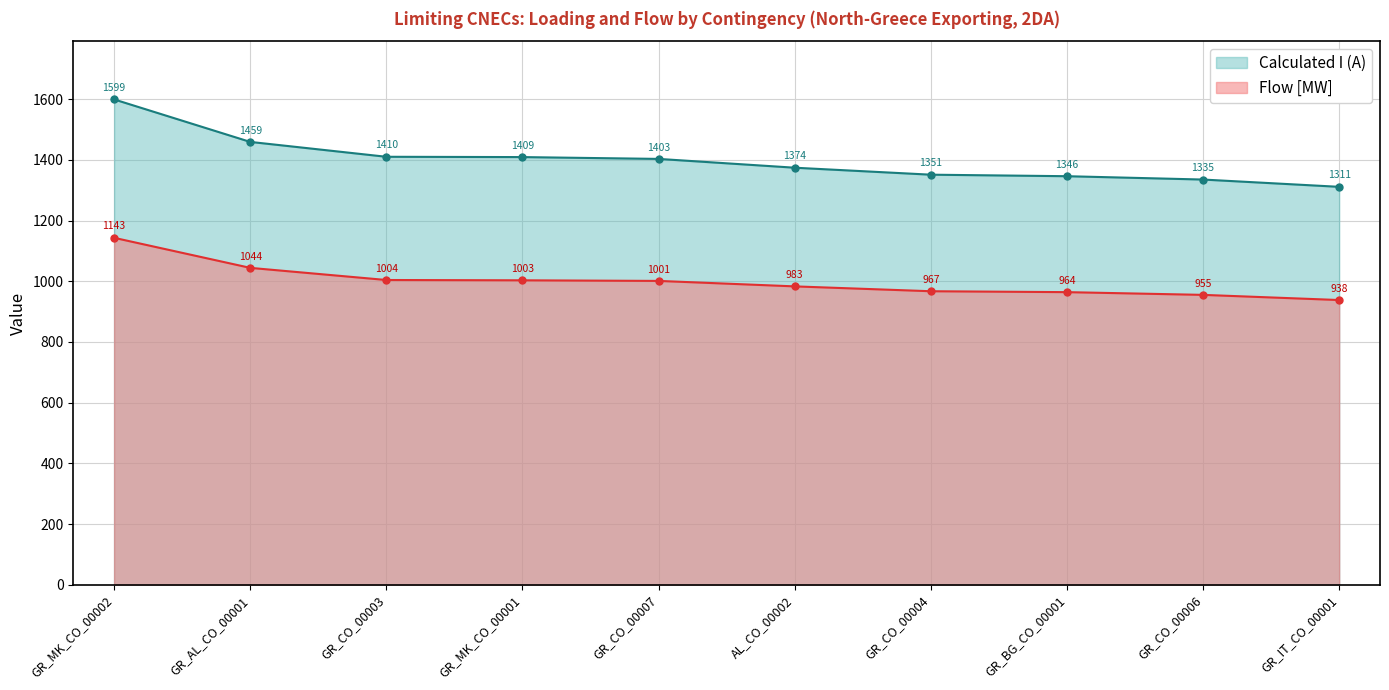

Reading left to right, transcribe all the data shown in this chart.

Loading (%): 1599	1459	1410	1409	1403	1374	1351	1346	1335	1311
Flow [MW]: 1143	1044	1004	1003	1001	983	967	964	955	938